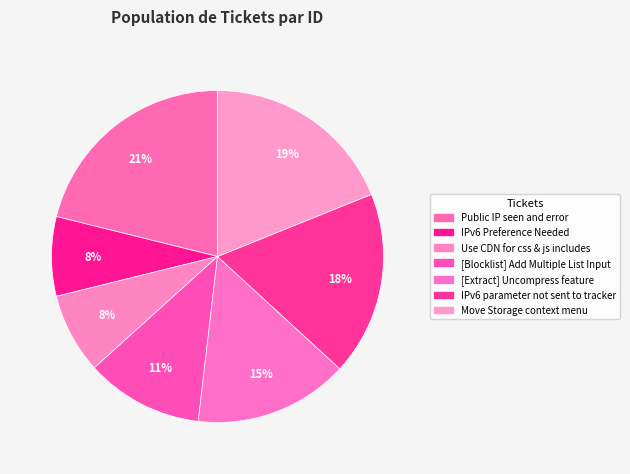

To the nearest percent, what portion does Use CDN for css & js includes represent?

8%